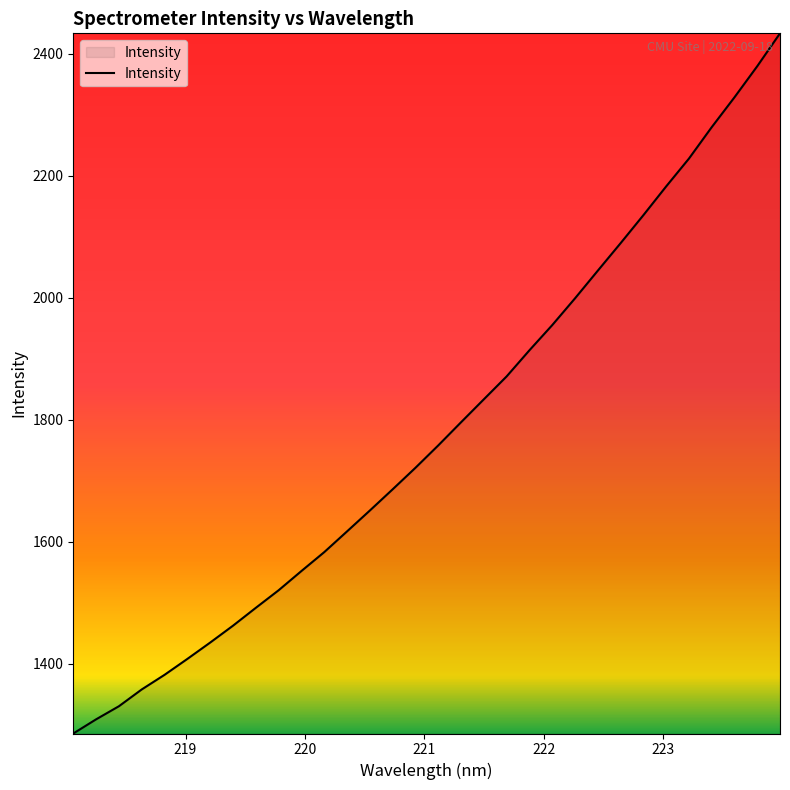

How many lines are shown in the chart?

1